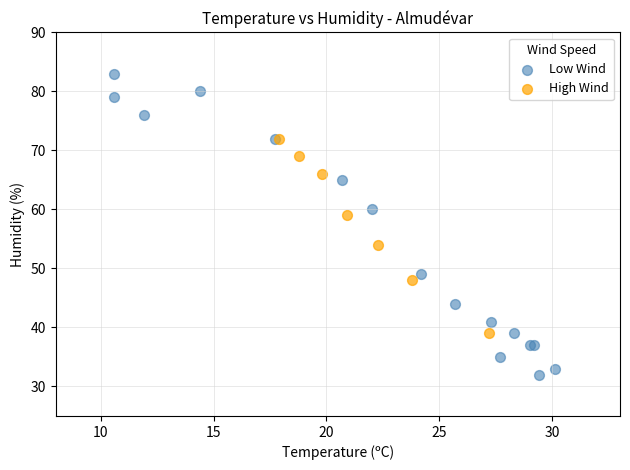

Which series has the widest spread of Y values?

Low Wind